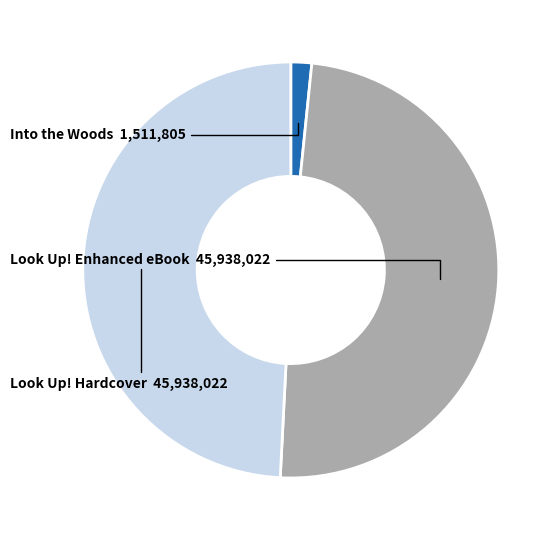

Is there any slice that represents more than half of the pie?

No